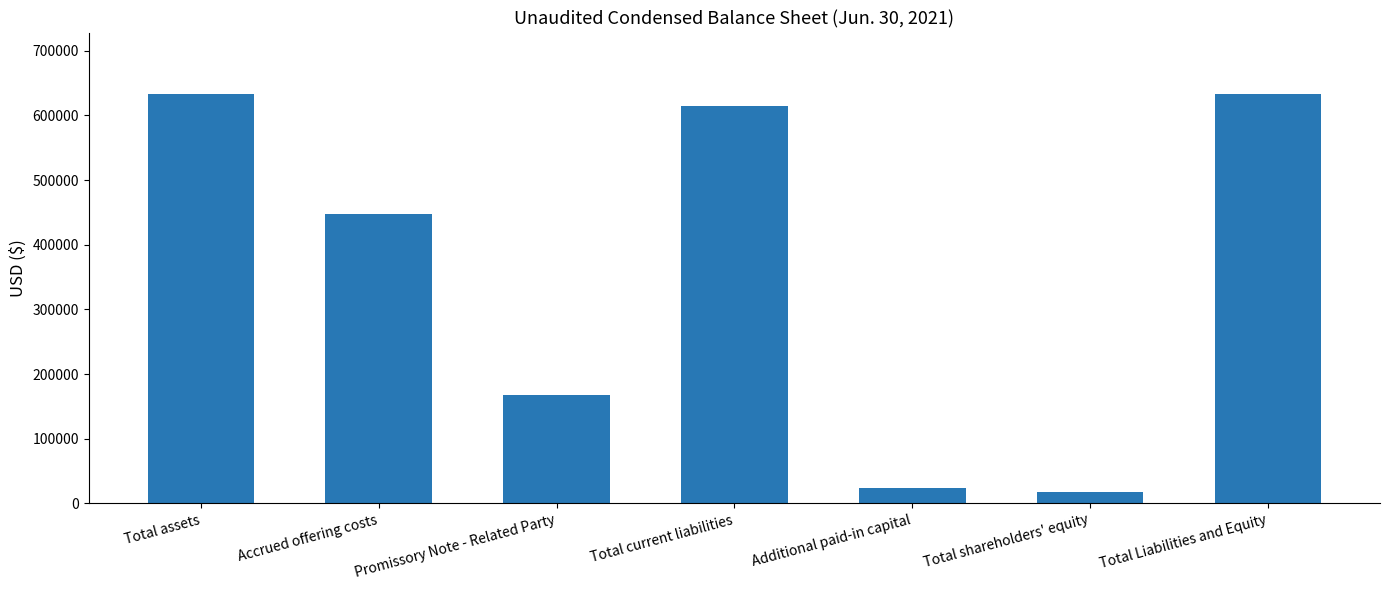

What is the smallest value displayed?

18077